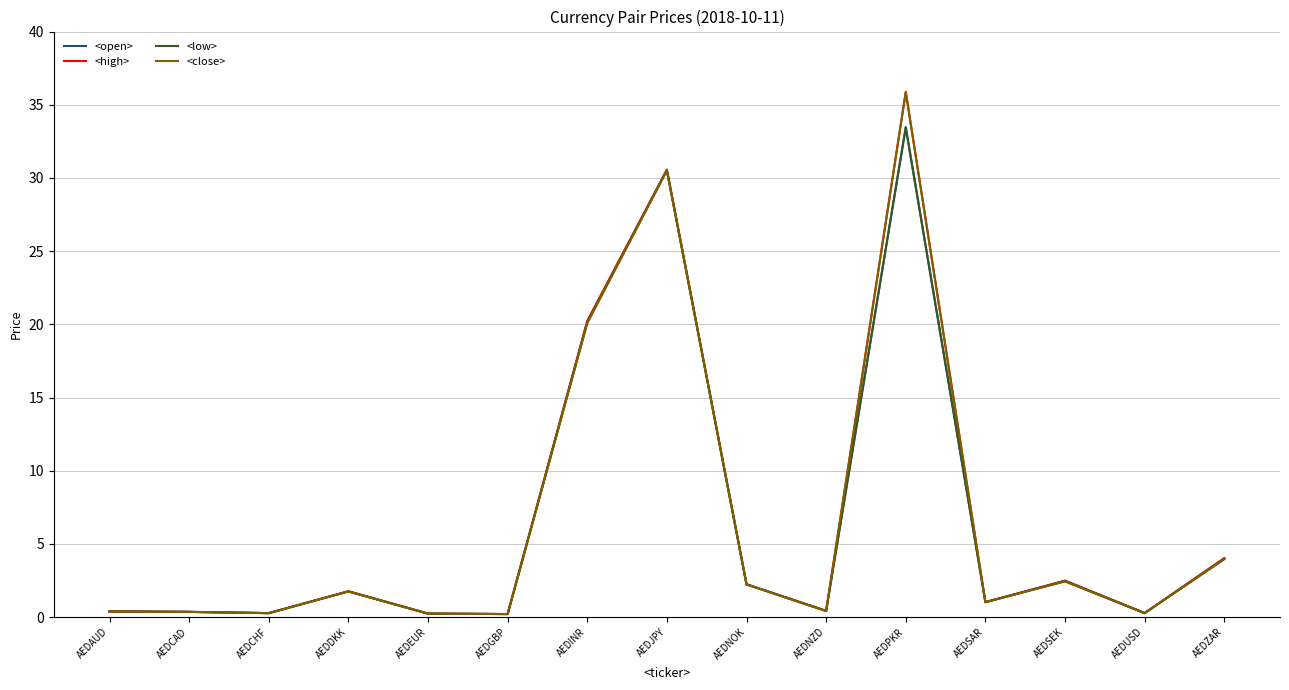

Between AEDPKR and AEDZAR, which series saw the biggest shift?

<close>